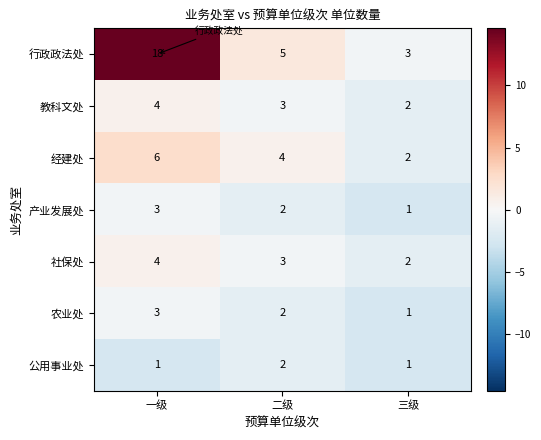

List the labels in order of 行政政法处 value, largest first.

一级, 二级, 三级